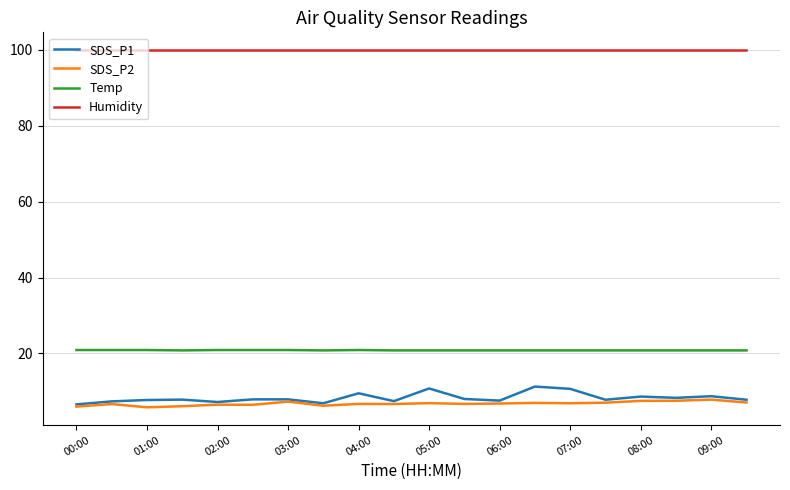

True or false: SDS_P2 and Humidity intersect in this chart.

False